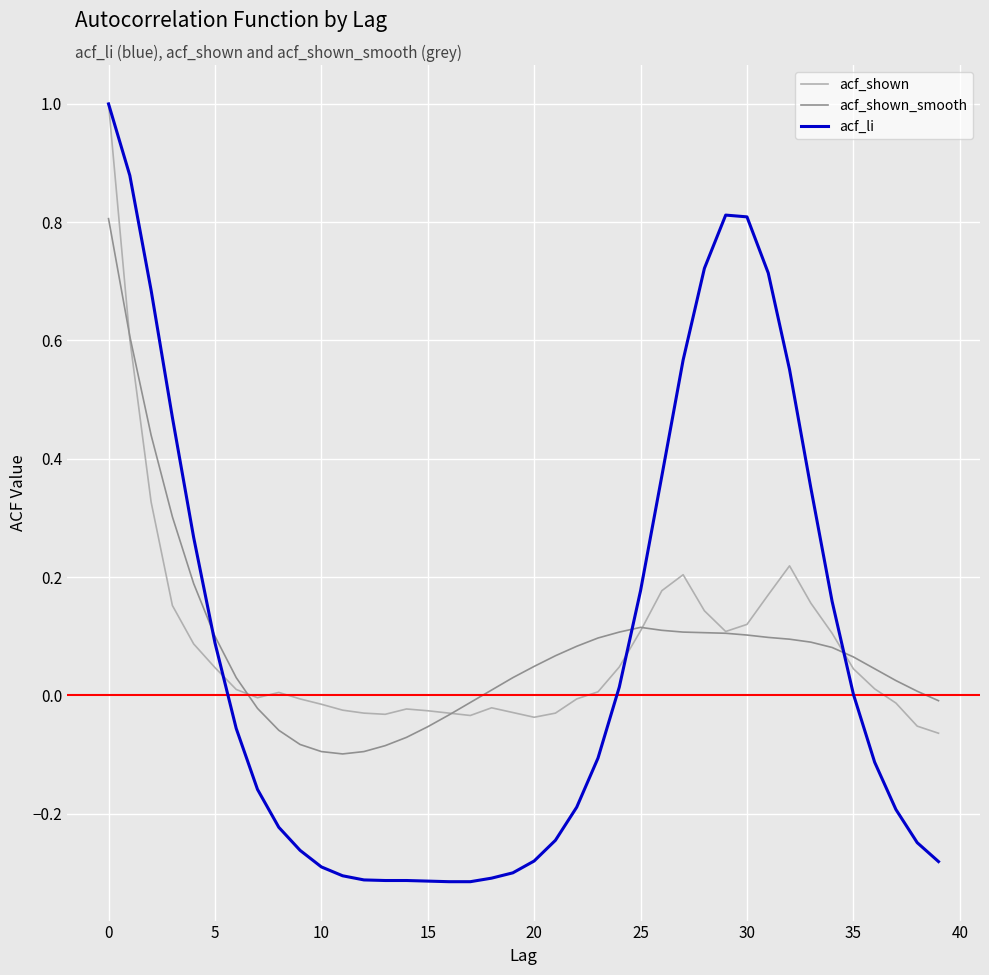

What is the greatest value displayed?

1.0